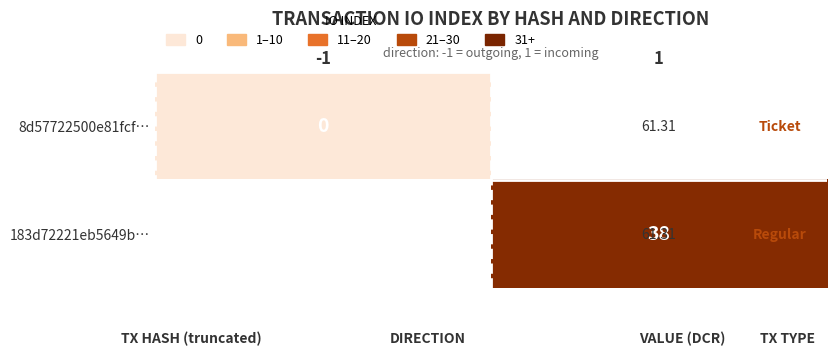

List the labels in order of 8d57722500e81fcf… value, smallest first.

-1, 1